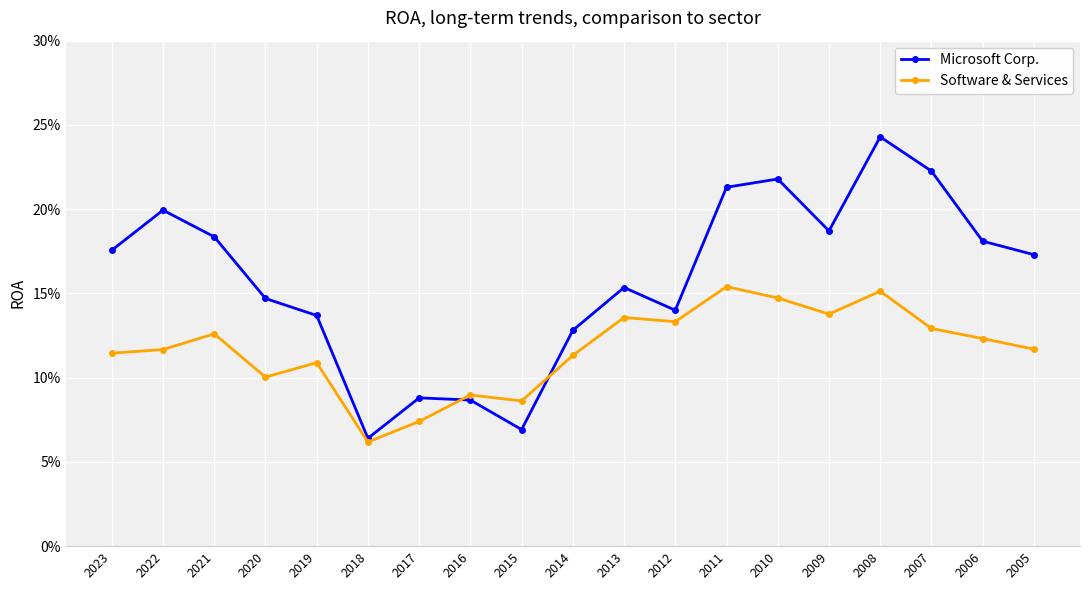

At which label does Microsoft Corp. reach its peak?

2008